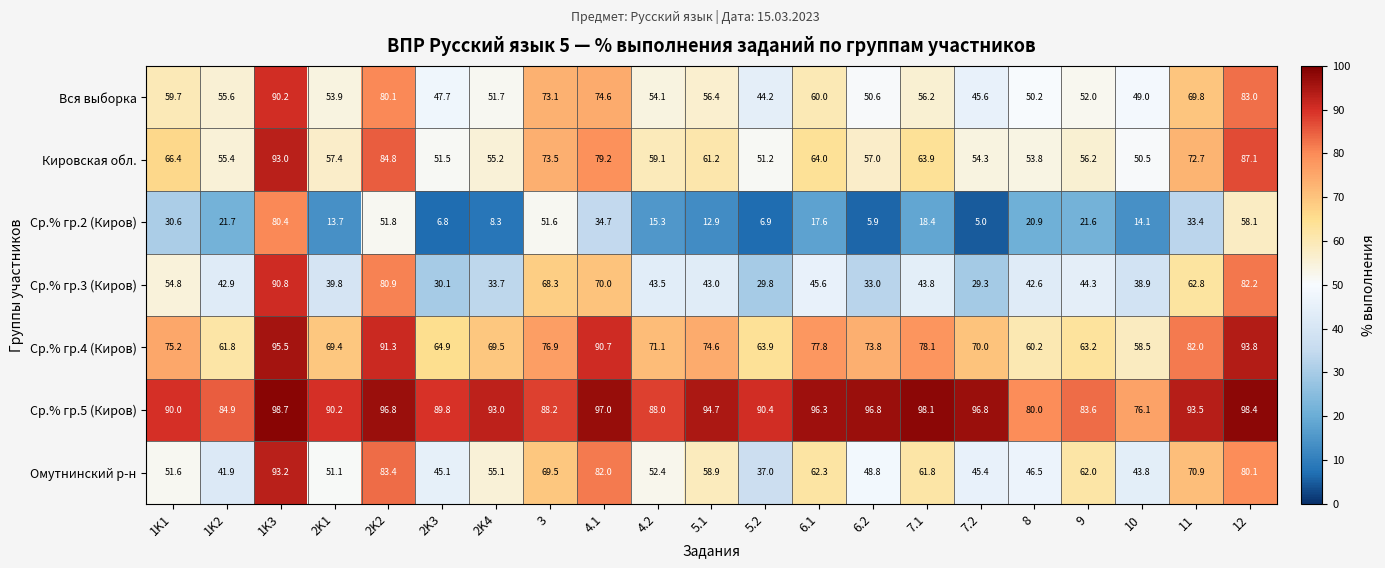

What is the spread (max minus min) of values at 12?

40.3